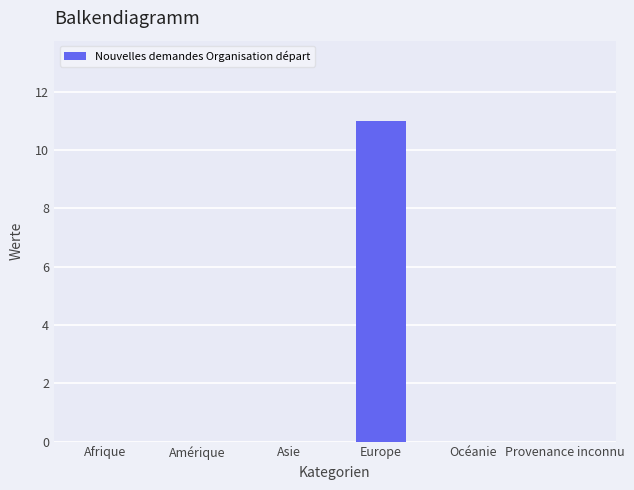

What is the change in value from Afrique to Europe?

+11